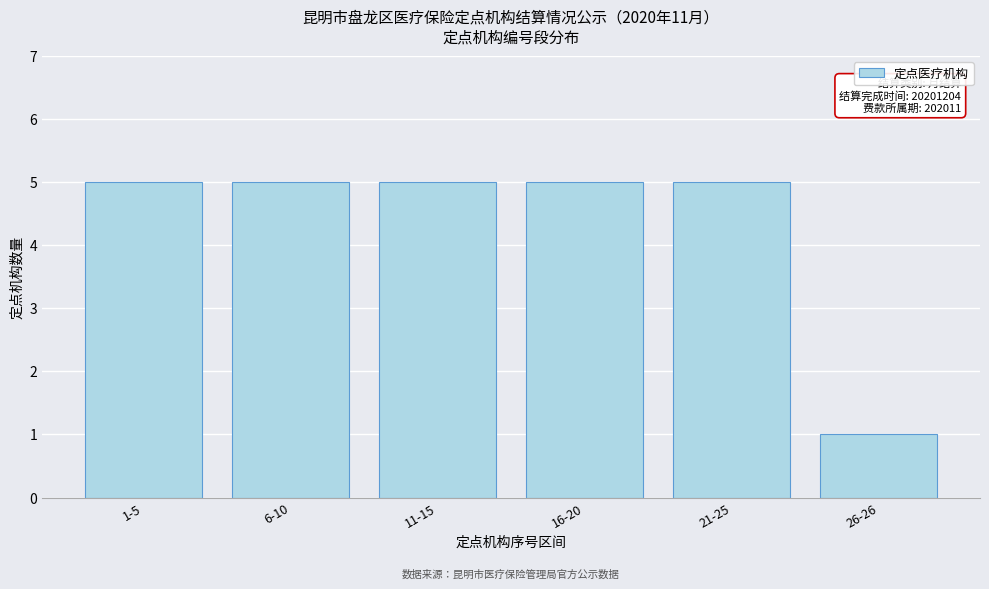

Reading right to left, list all the values displayed in this chart.

1	5	5	5	5	5